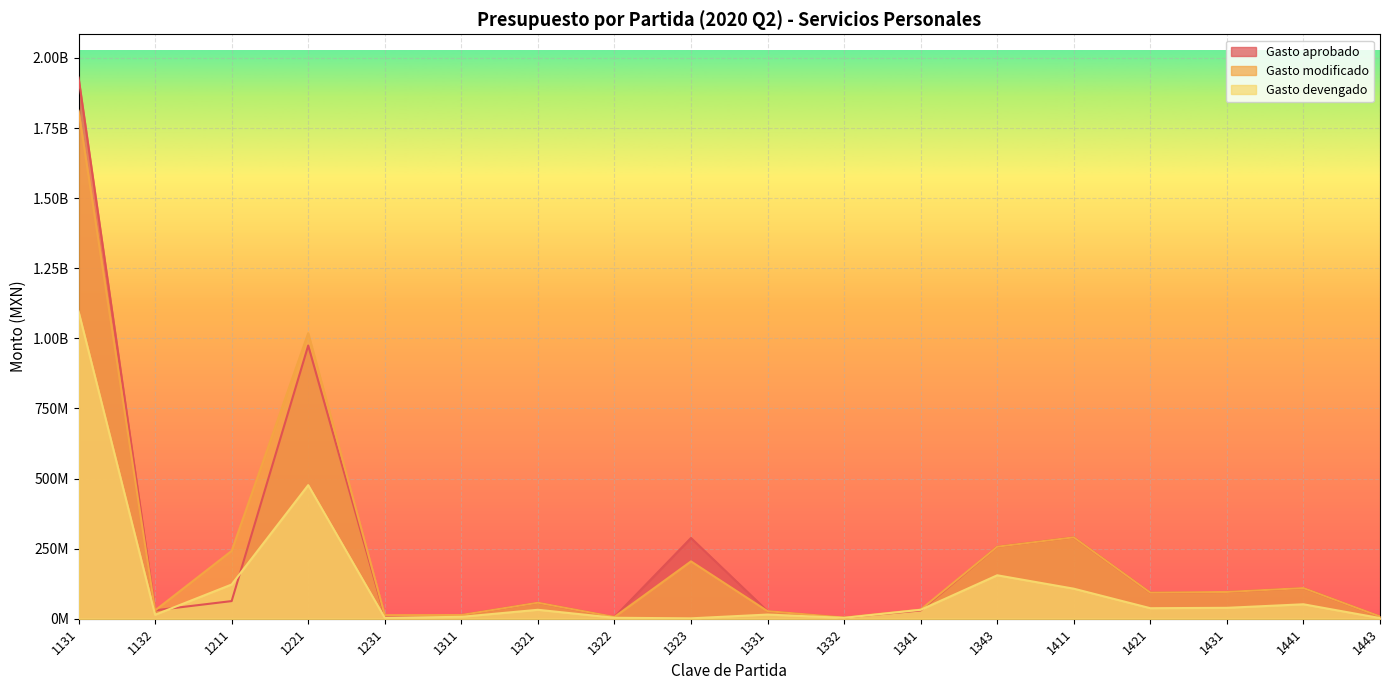

Reading right to left, extract all data points from this chart.

Gasto aprobado: 8061325	109411576	95391297	92932529	290355839	256935629	29522423	4177952	27000000	287940122	6267616	57083677	13247859	9500000	974398879	62936000	30029383	1930119981
Gasto modificado: 8061325	109411576	95504787	92982746	290355839	256935629	32485794	4177952	27000000	204531027	6267616	57083677	13247859	12688305	1018441421	241956932	29632413	1812023592
Gasto devengado: 2384341	51539169	38910404	37521586	107144085	154955697	31885794	3148408	14862097	1423755	3439205	31892780	6785792	3127370	476453094	122012814	14125561	1096059277